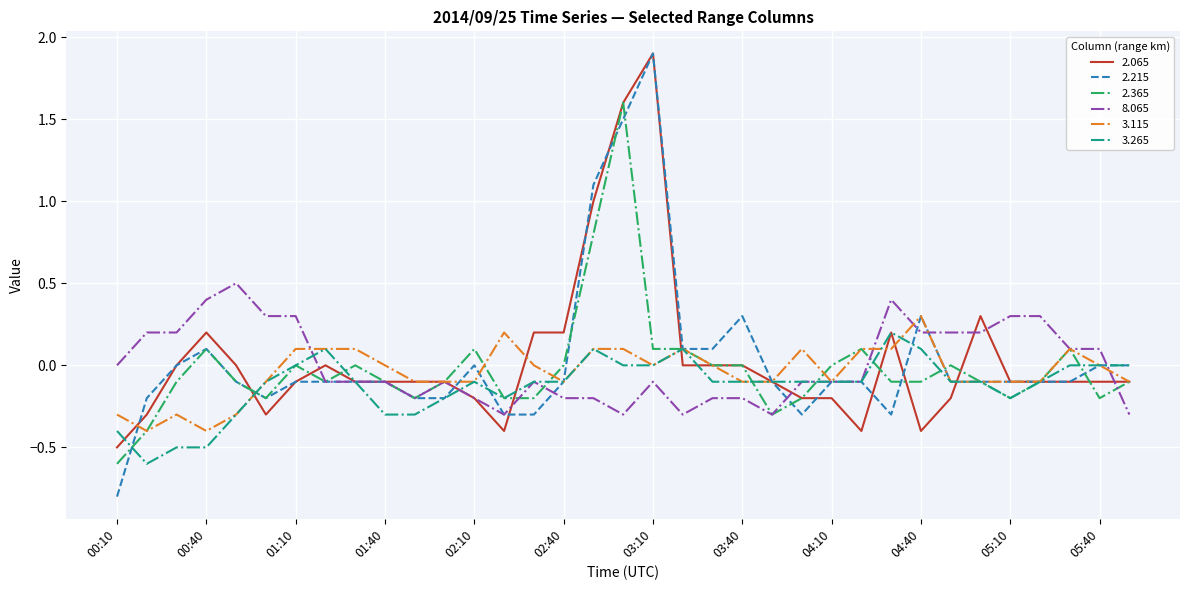

What is the highest value of the 2.365 series?

1.6